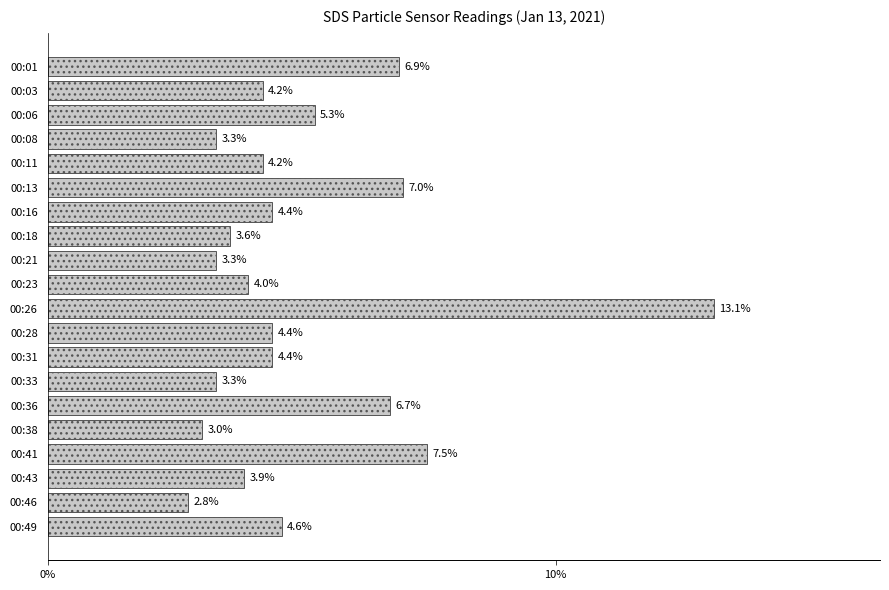

What is the value of the 6th bar from the top?

7.0